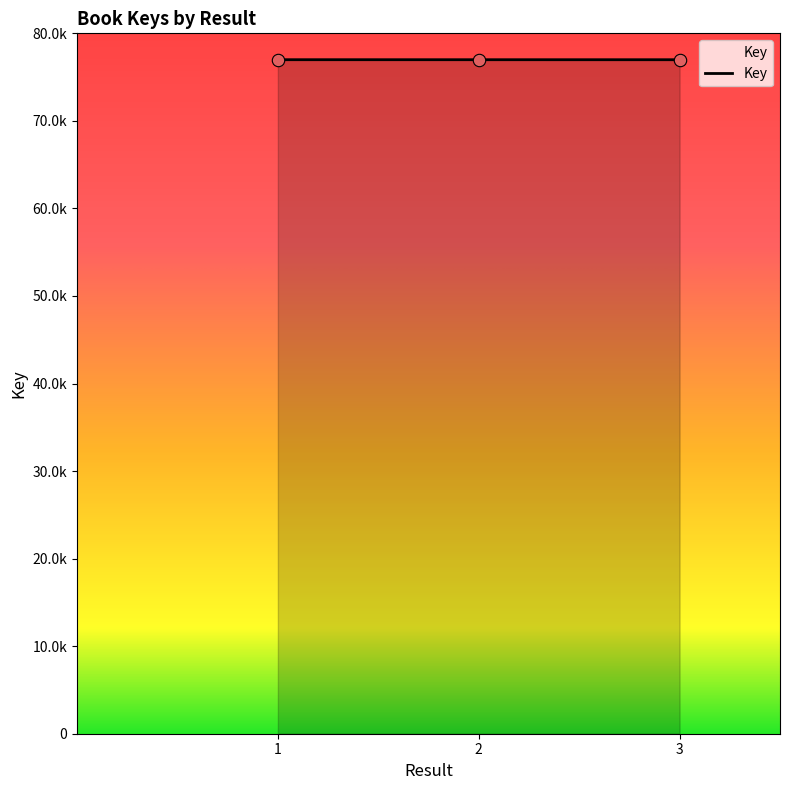

Which has a higher value, 3 or 1?

1